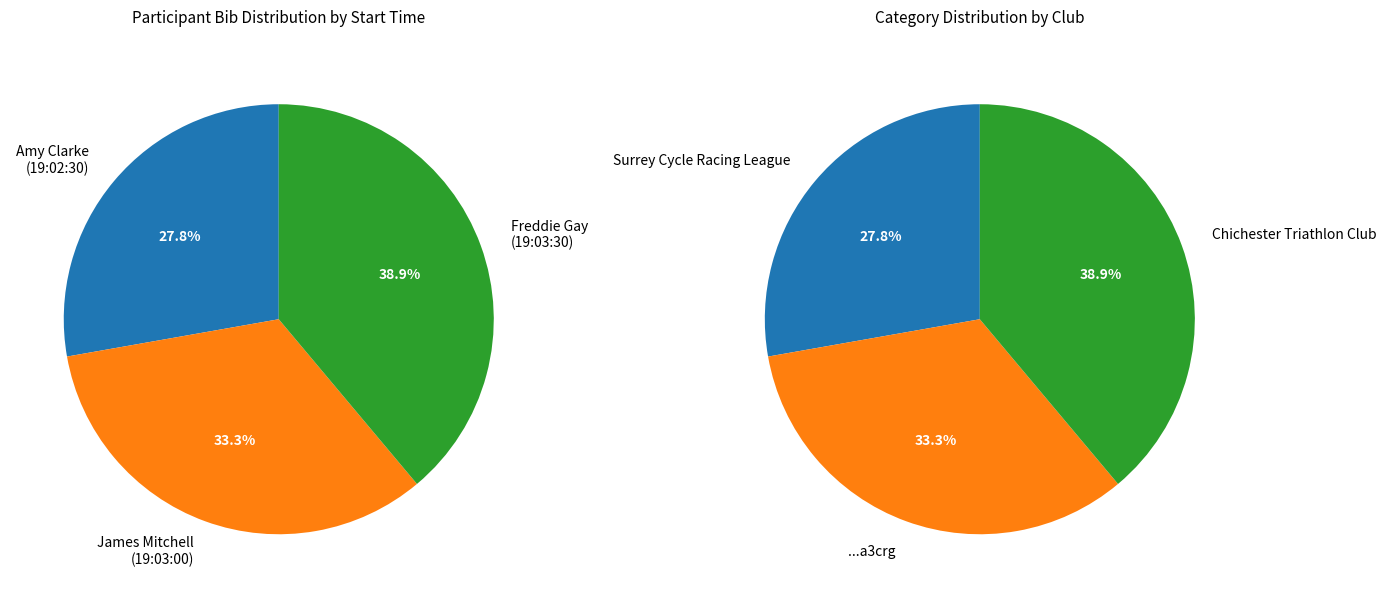

To the nearest percent, what portion does James Mitchell
(19:03:00) represent?

33%